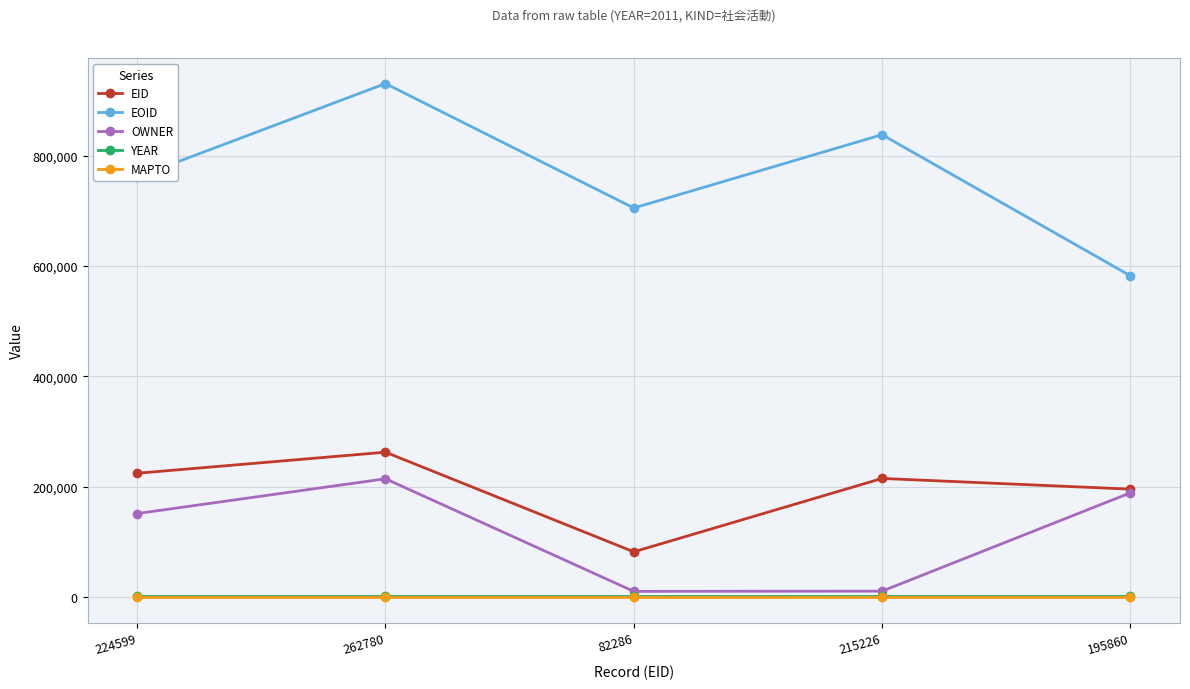

Does the chart have visible grid lines?

Yes